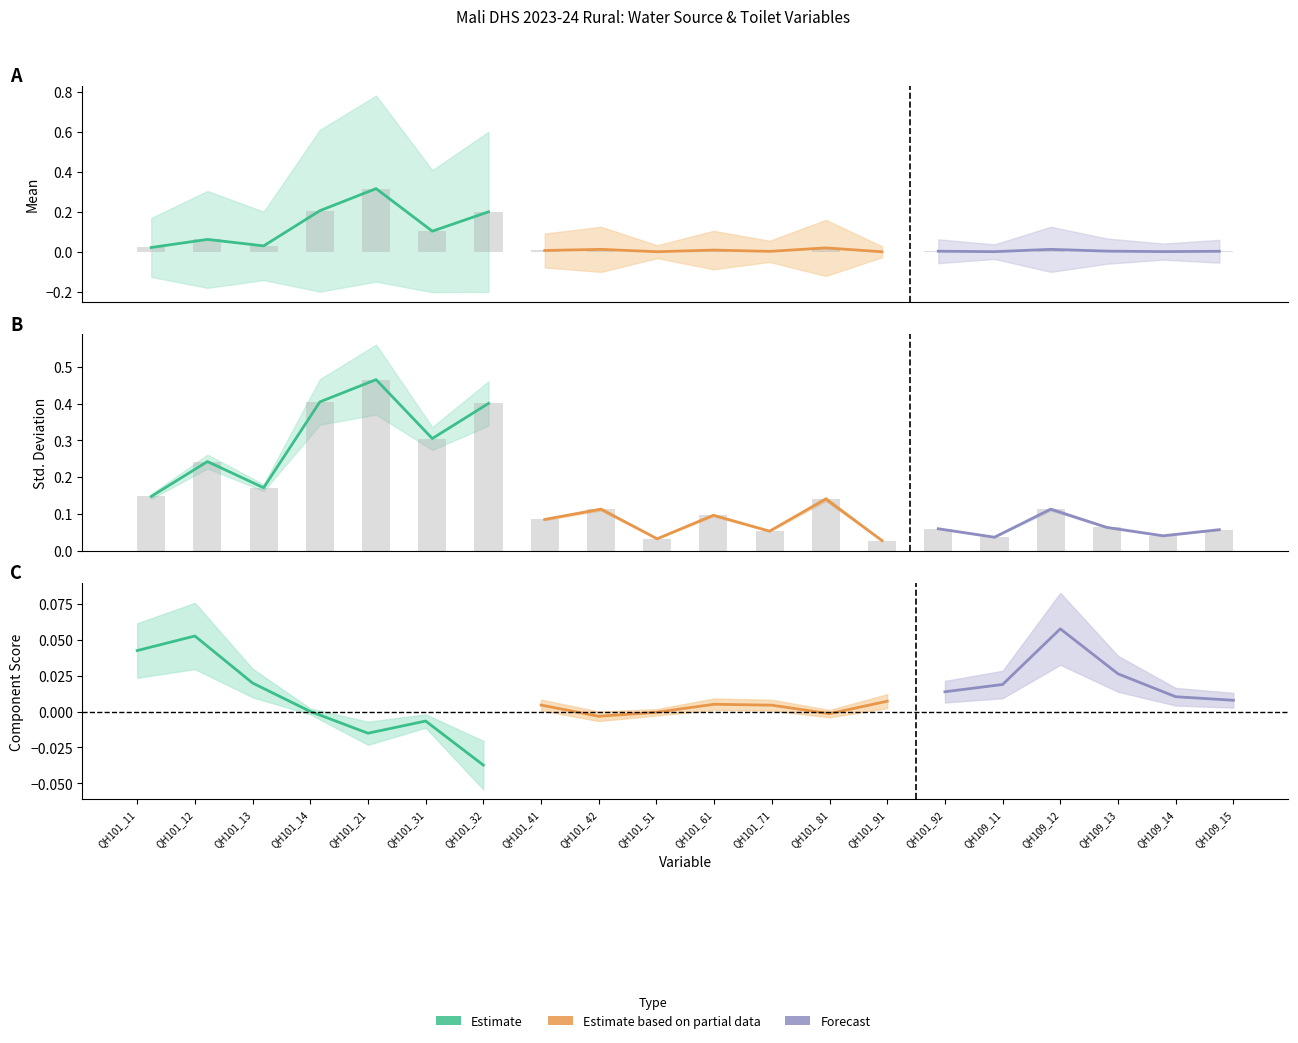

Between QH109_14 and QH101_81, which is larger?

QH101_81